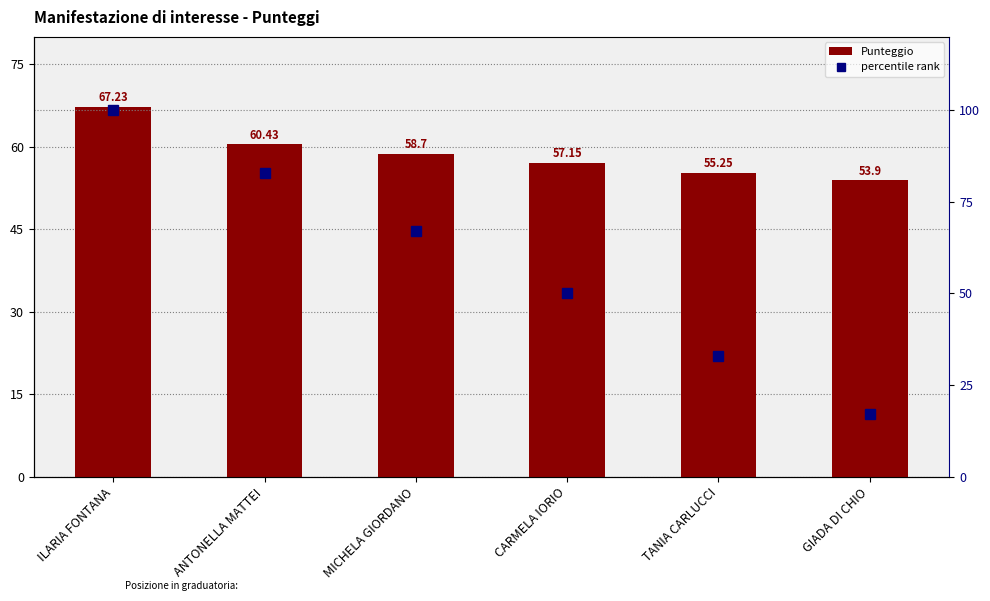

Which category has the lowest value in the Punteggio series?

GIADA DI CHIO